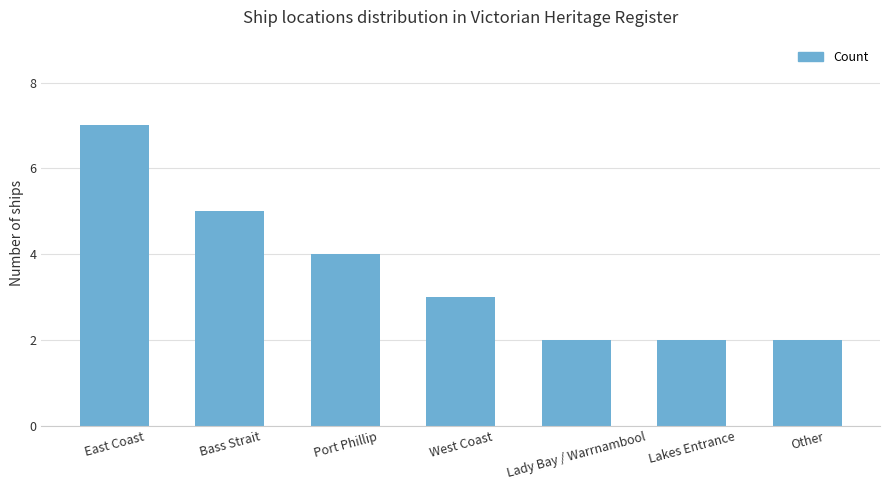

Reading left to right, extract all data points from this chart.

East Coast=7	Bass Strait=5	Port Phillip=4	West Coast=3	Lady Bay / Warrnambool=2	Lakes Entrance=2	Other=2